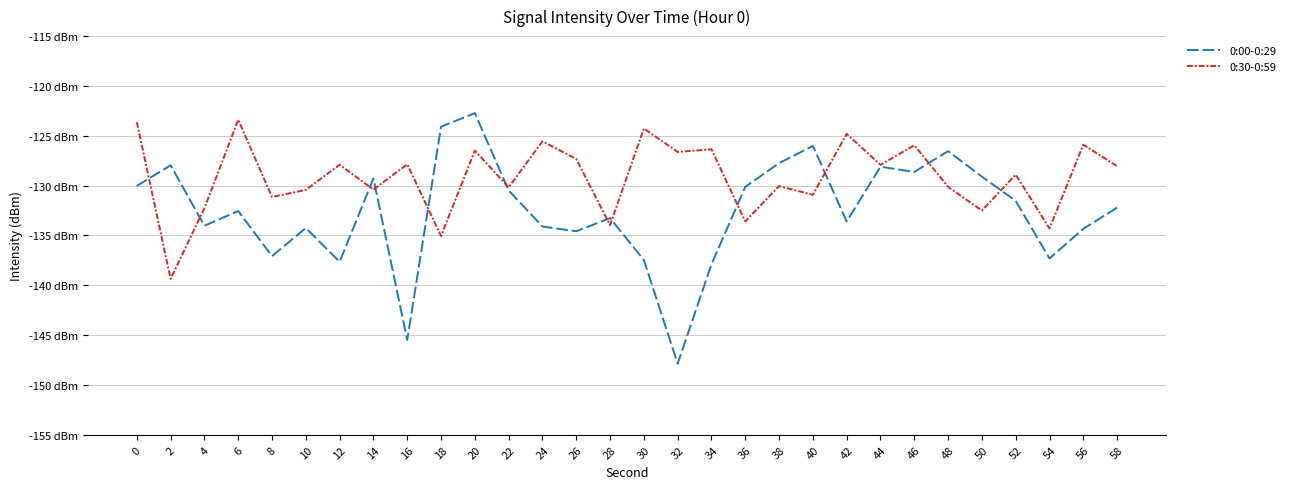

Reading right to left, list all the values displayed in this chart.

0:00-0:29: 58=-132.2	56=-134.3	54=-137.3	52=-131.5	50=-129.1	48=-126.5	46=-128.6	44=-128.1	42=-133.6	40=-126.0	38=-127.7	36=-130.1	34=-137.9	32=-147.9	30=-137.5	28=-133.3	26=-134.6	24=-134.1	22=-130.5	20=-122.7	18=-124.1	16=-145.5	14=-129.3	12=-137.6	10=-134.2	8=-137.1	6=-132.5	4=-134.0	2=-128.0	0=-130.0
0:30-0:59: 58=-128.1	56=-125.9	54=-134.3	52=-128.9	50=-132.5	48=-130.1	46=-125.9	44=-127.9	42=-124.8	40=-130.9	38=-130.0	36=-133.6	34=-126.4	32=-126.6	30=-124.3	28=-134.0	26=-127.3	24=-125.6	22=-130.2	20=-126.5	18=-135.1	16=-127.9	14=-130.4	12=-127.9	10=-130.4	8=-131.1	6=-123.4	4=-132.3	2=-139.4	0=-123.6